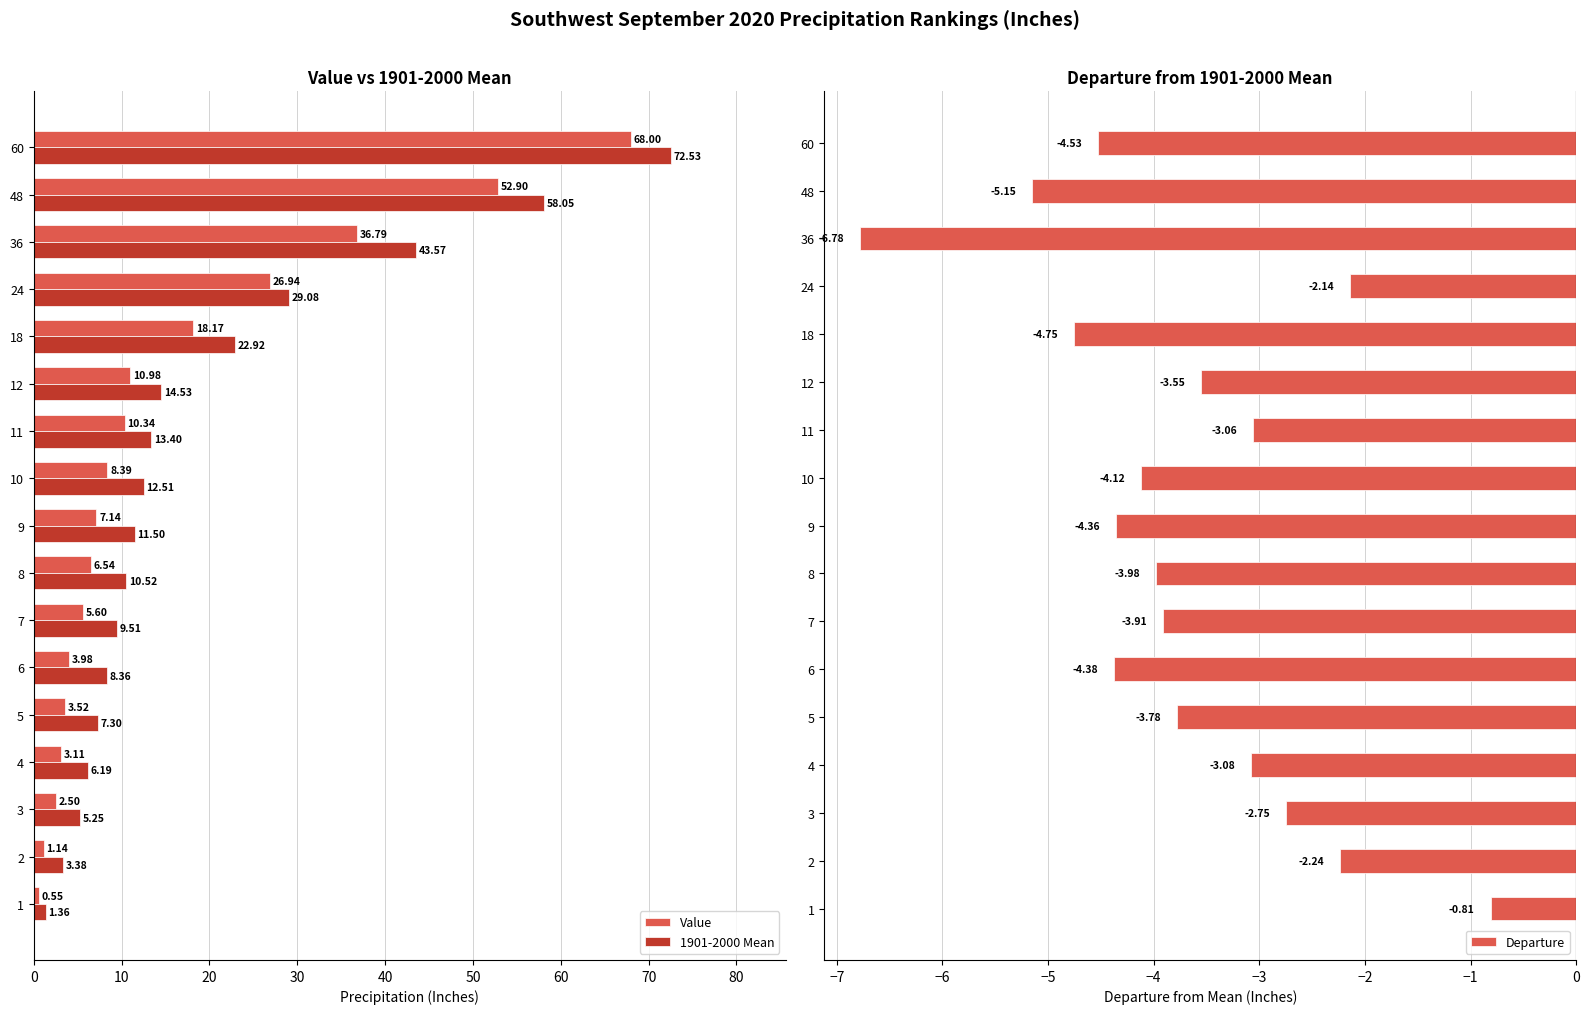

What is the smallest value displayed?

-6.8